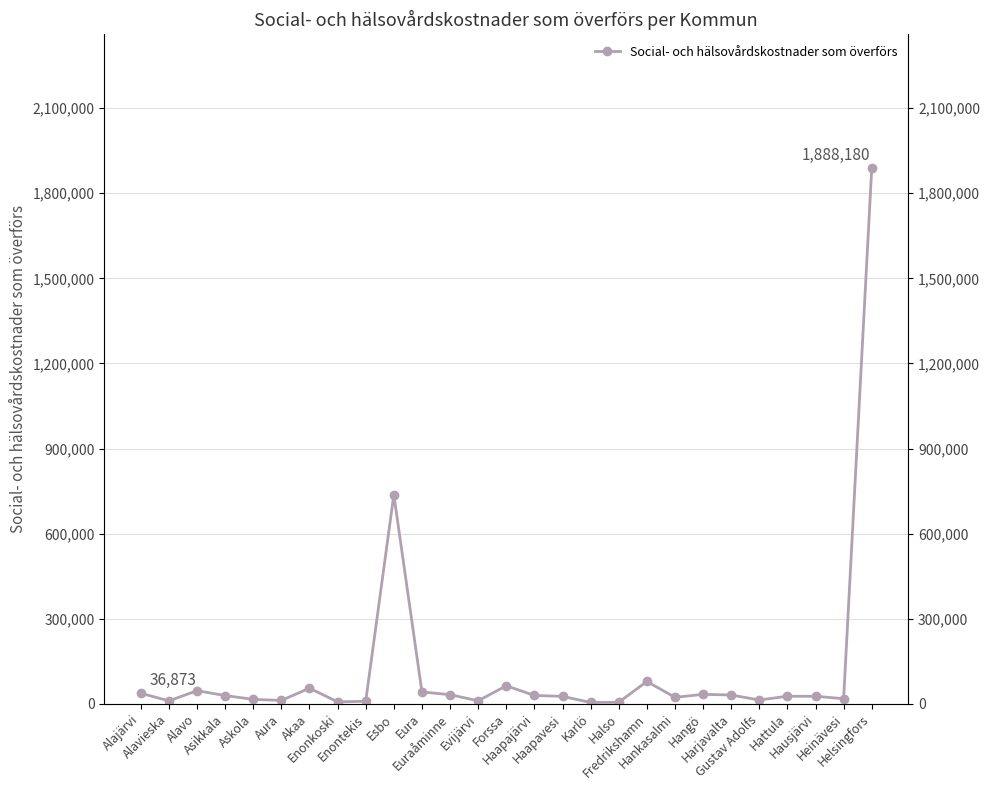

What is the sum of all values?

3303813